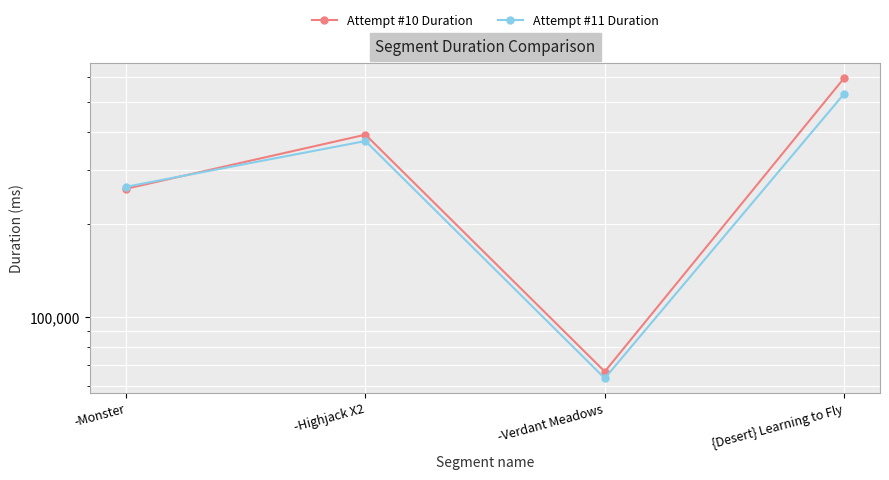

What is the label of the 4th point from the right?

-Monster